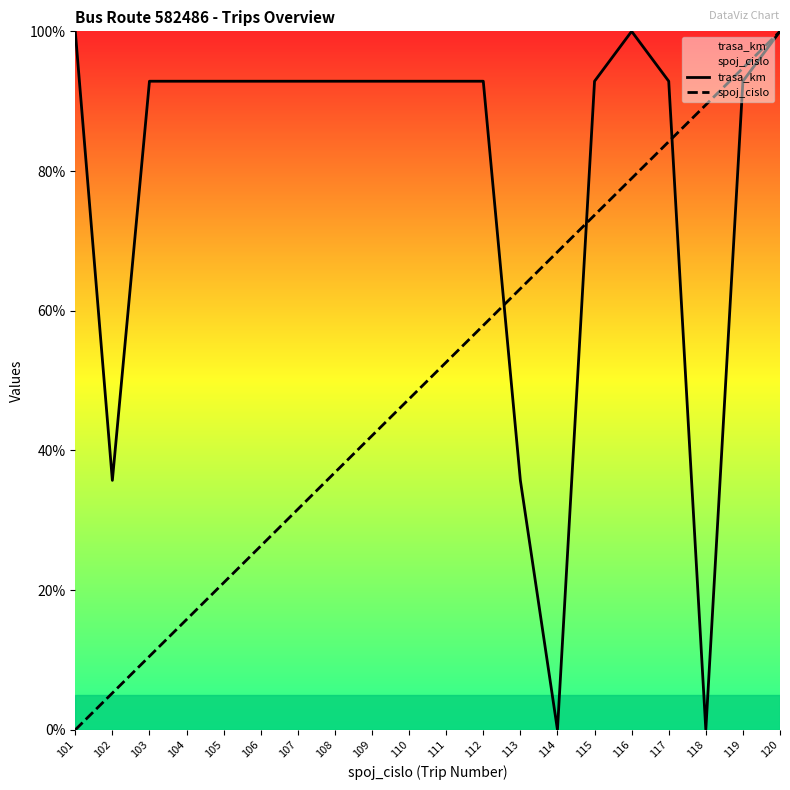

What is the value of the trasa_km point at the 9th from the left?

92.9